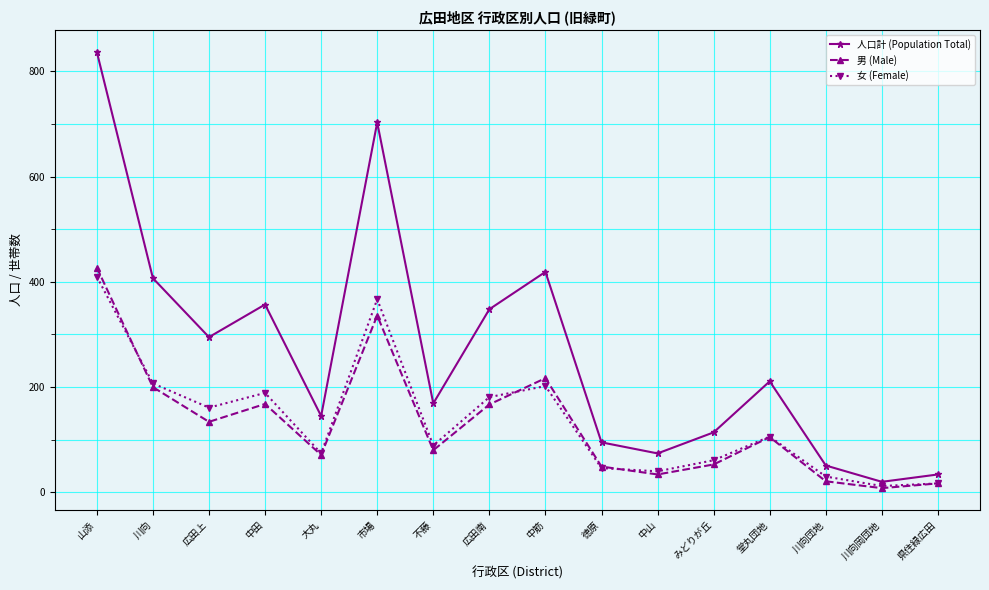

What is the label of the 2nd point from the left?

川向